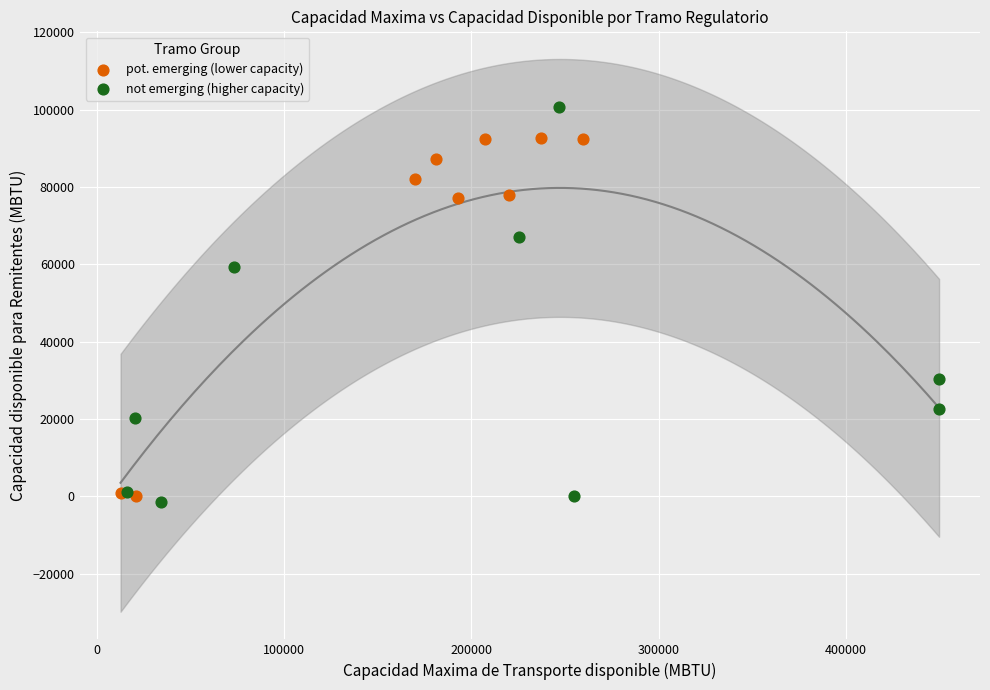

Which series has the largest Y range (max minus min)?

not emerging (higher capacity)